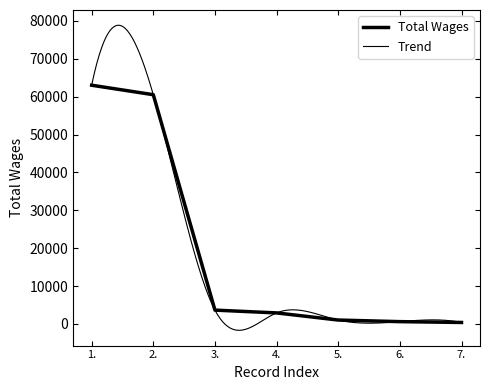

Which category has the highest value across all series?

1.